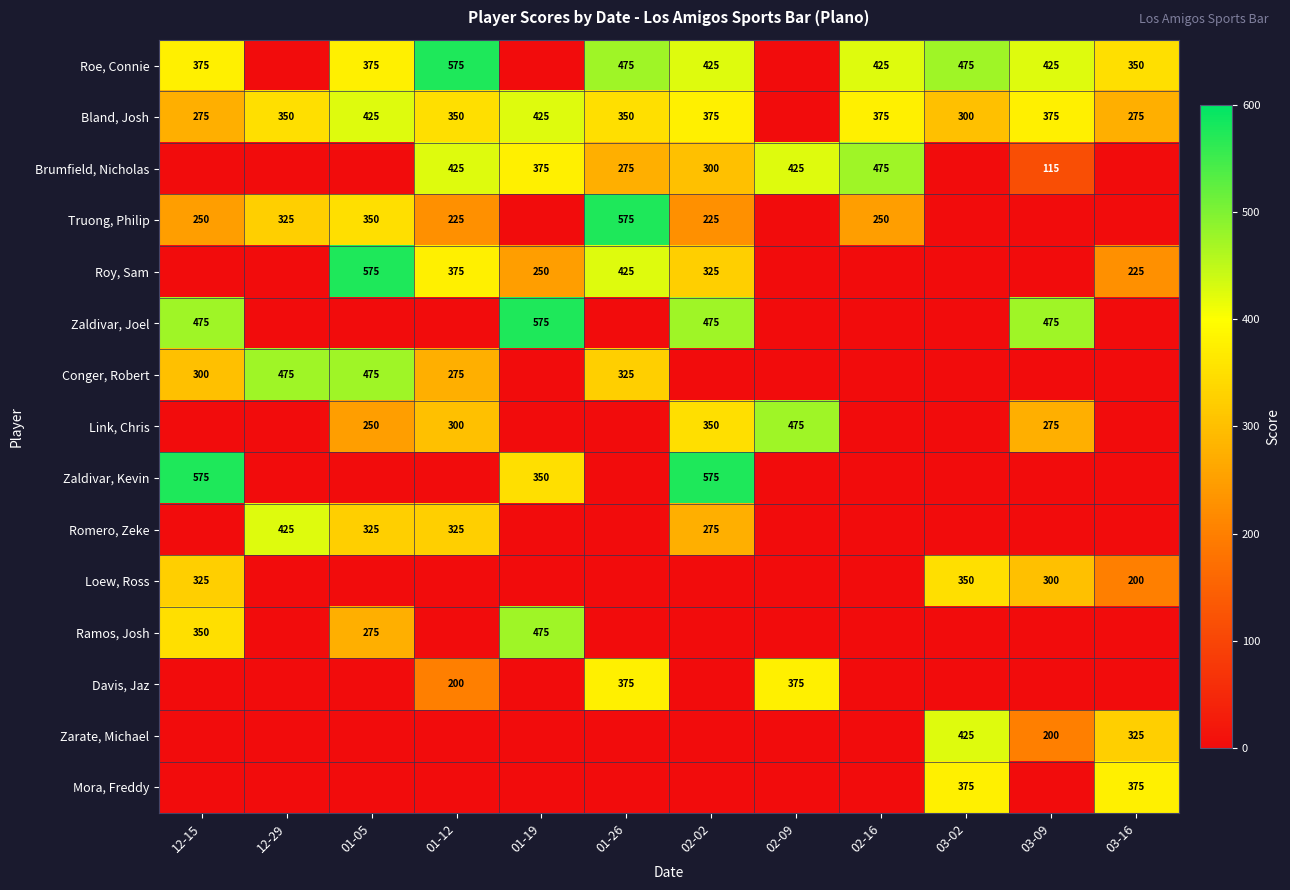

The value of Zarate, Michael at 03-09 is 134. True or false?

False